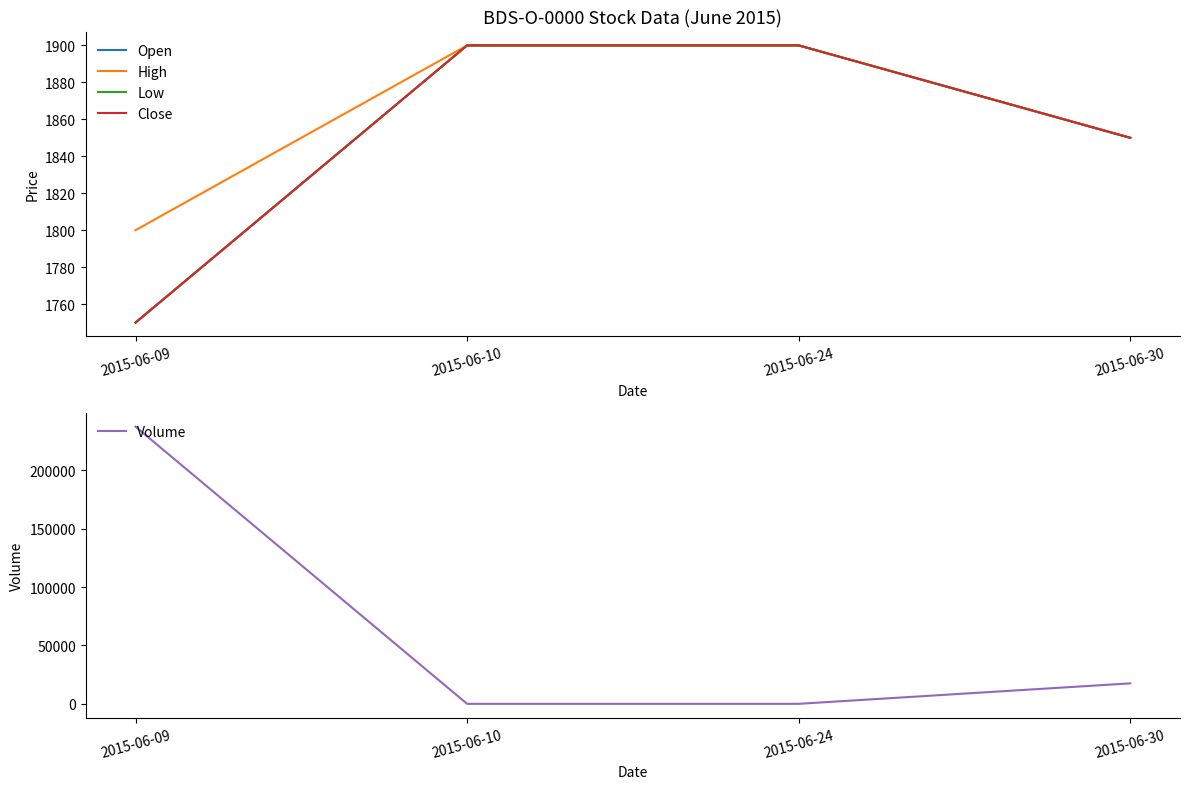

Which series has the widest spread of values?

Volume